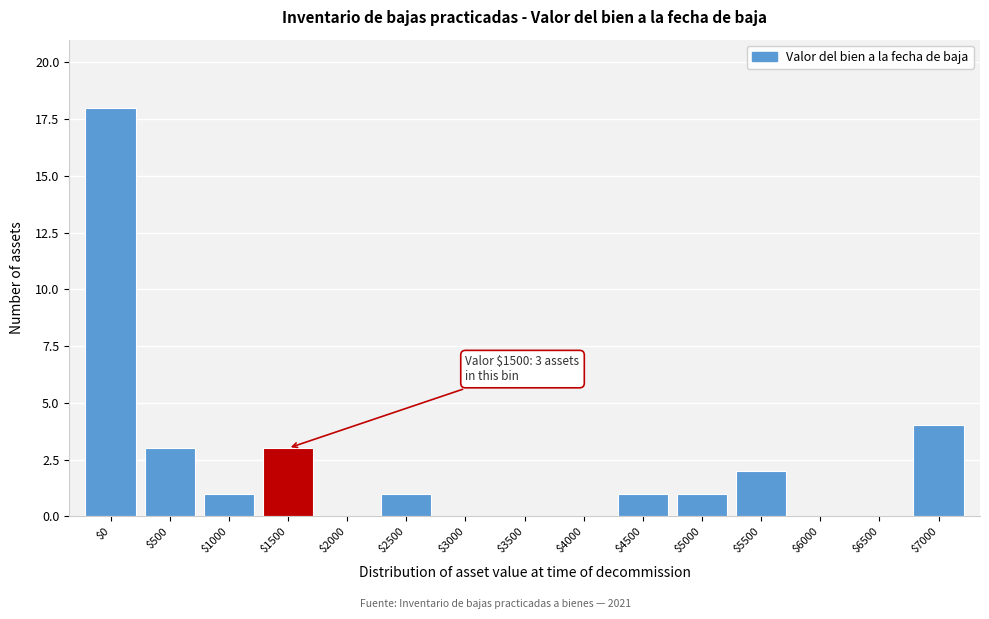

What is the sum of all values?

34